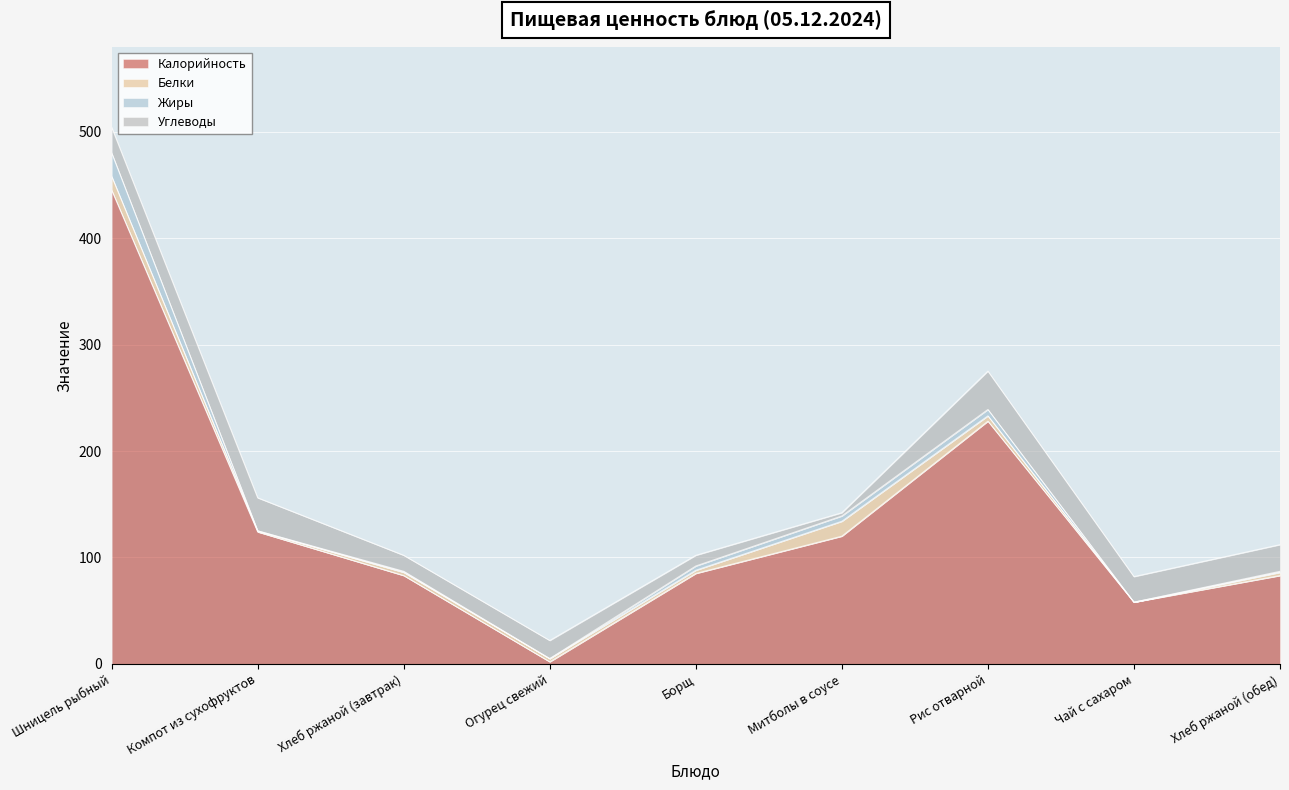

True or false: Калорийность has more than 1 interior local peaks.

False